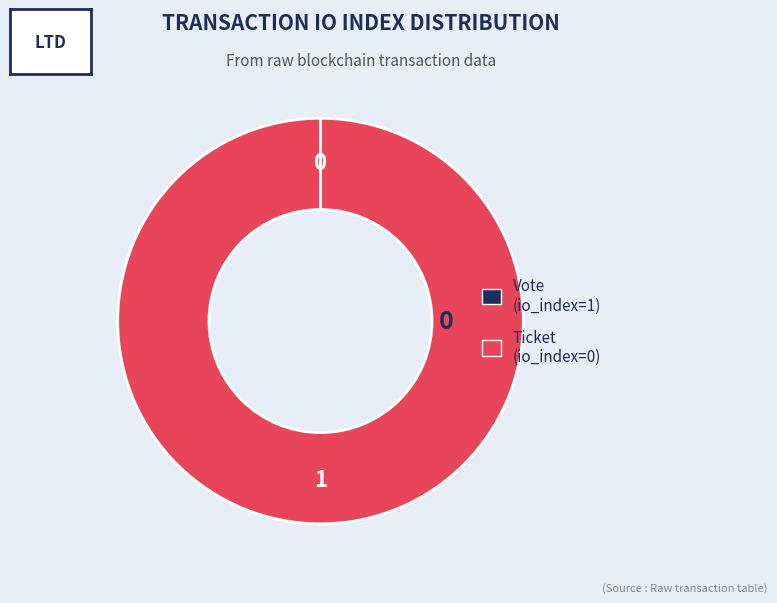

What percentage is the Vote (io_index=1) slice, to the nearest percent?

100%